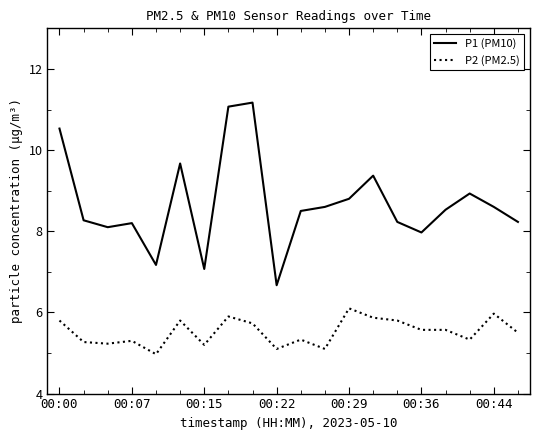

Which series has the largest total across all categories?

P1 (PM10)